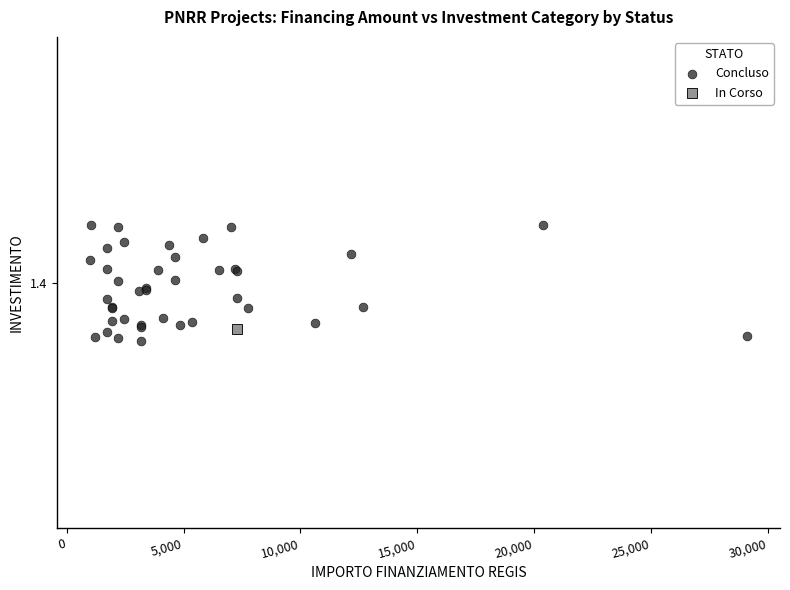

What are all the series names shown in the legend?

Concluso, In Corso